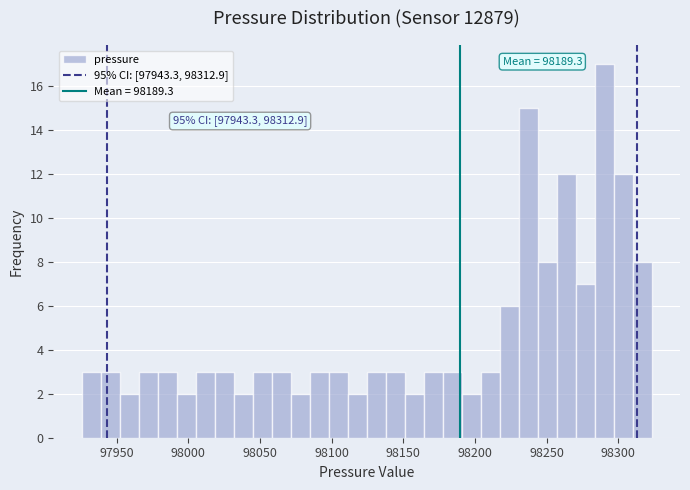

Around what value on the x-axis is the tallest bar? Give the approximate position of its centre, as read against the axis.

98290